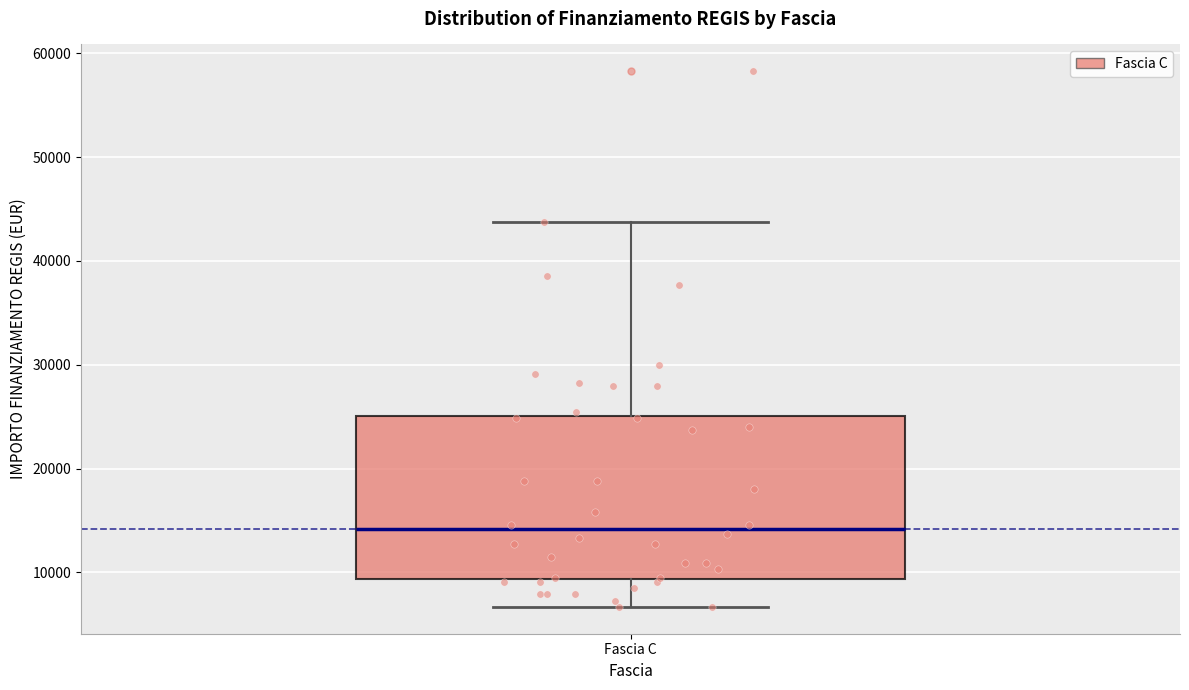

Read this box plot against the y-axis: the position of the median line, the range covered by the box, and the ends of both whiskers. The values are not printed on the chart, so give them approximately, as read against the axis.

median 14000, box 9000 to 25000, whiskers 7000 to 44000